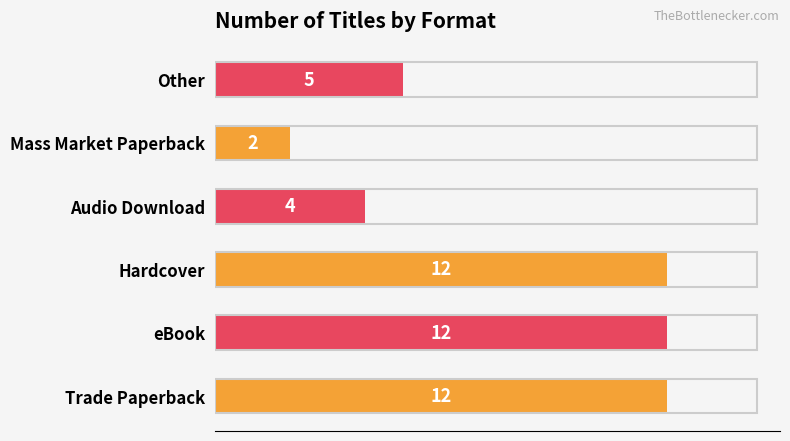

What is the minimum value shown in the chart?

2